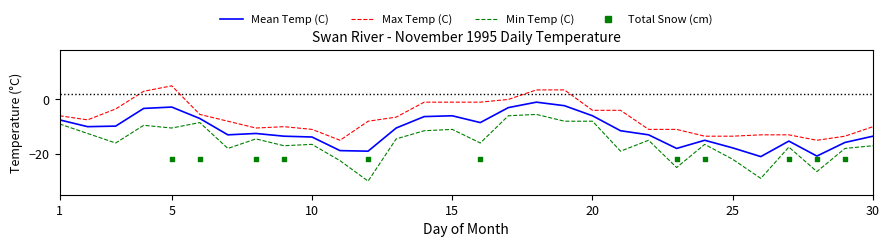

Which series contains the highest Y value?

Max Temp (C)